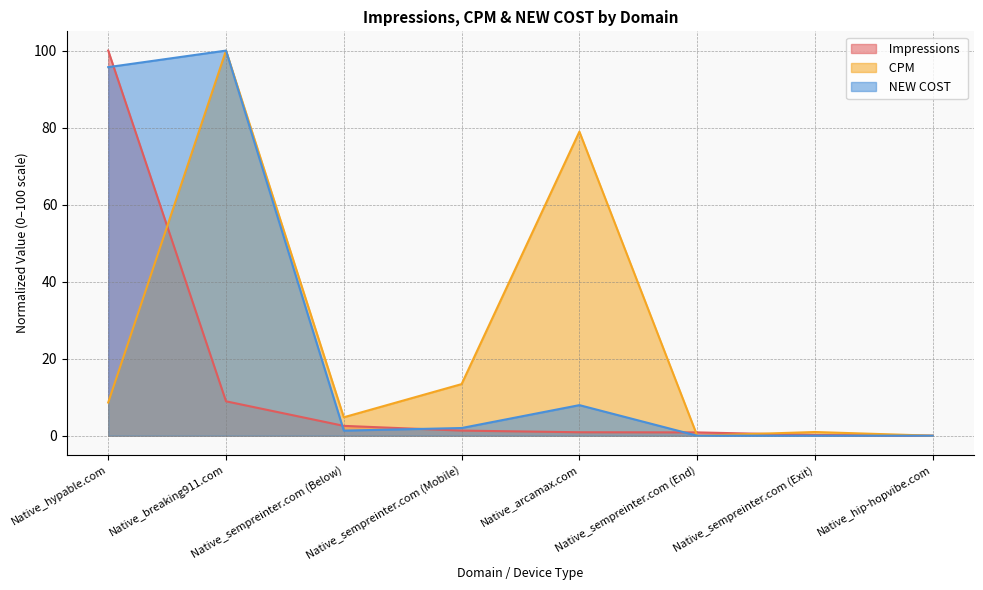

At how many categories does at least one series exceed 43?

3